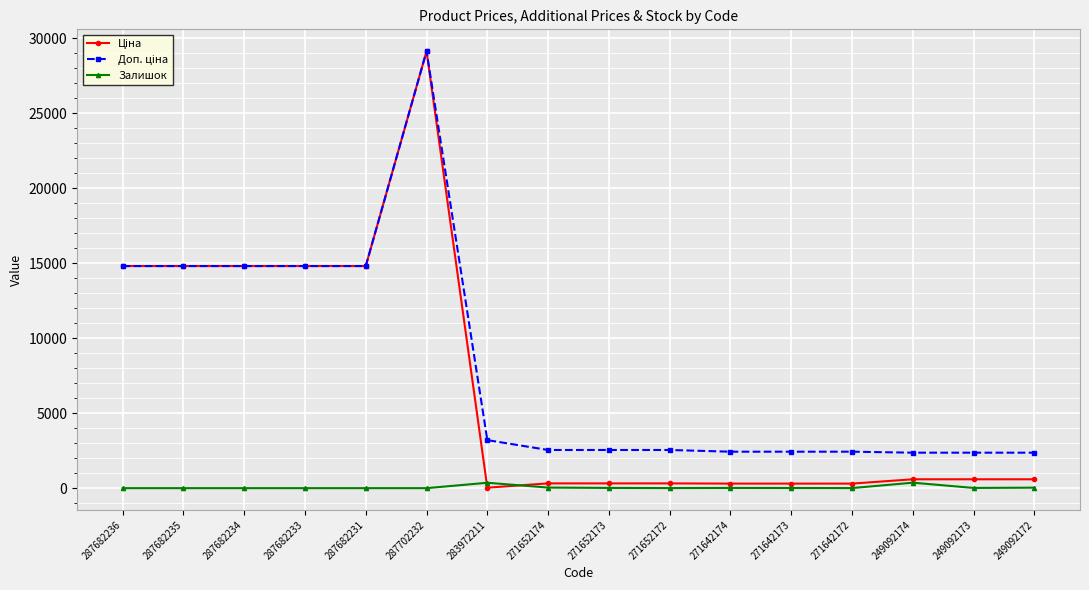

Is it true that Залишок equals 15.0 at 271652173?

True